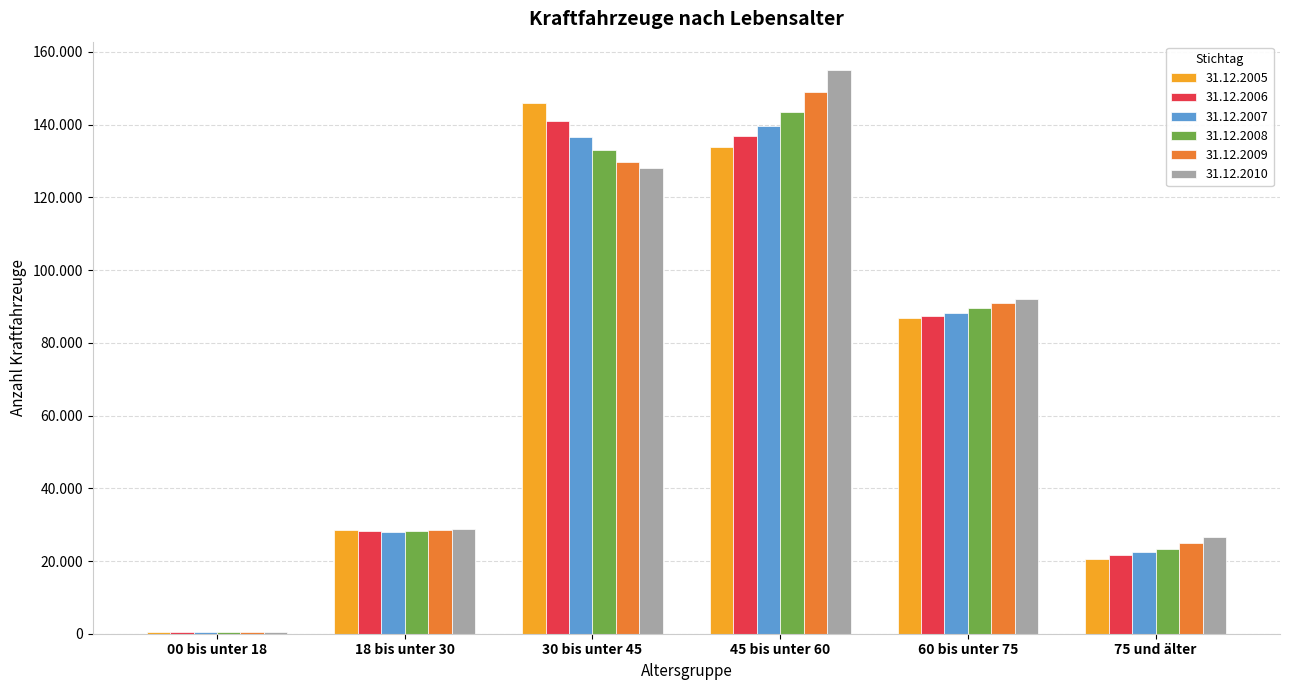

Between 00 bis unter 18 and 18 bis unter 30, which series saw the biggest shift?

31.12.2010